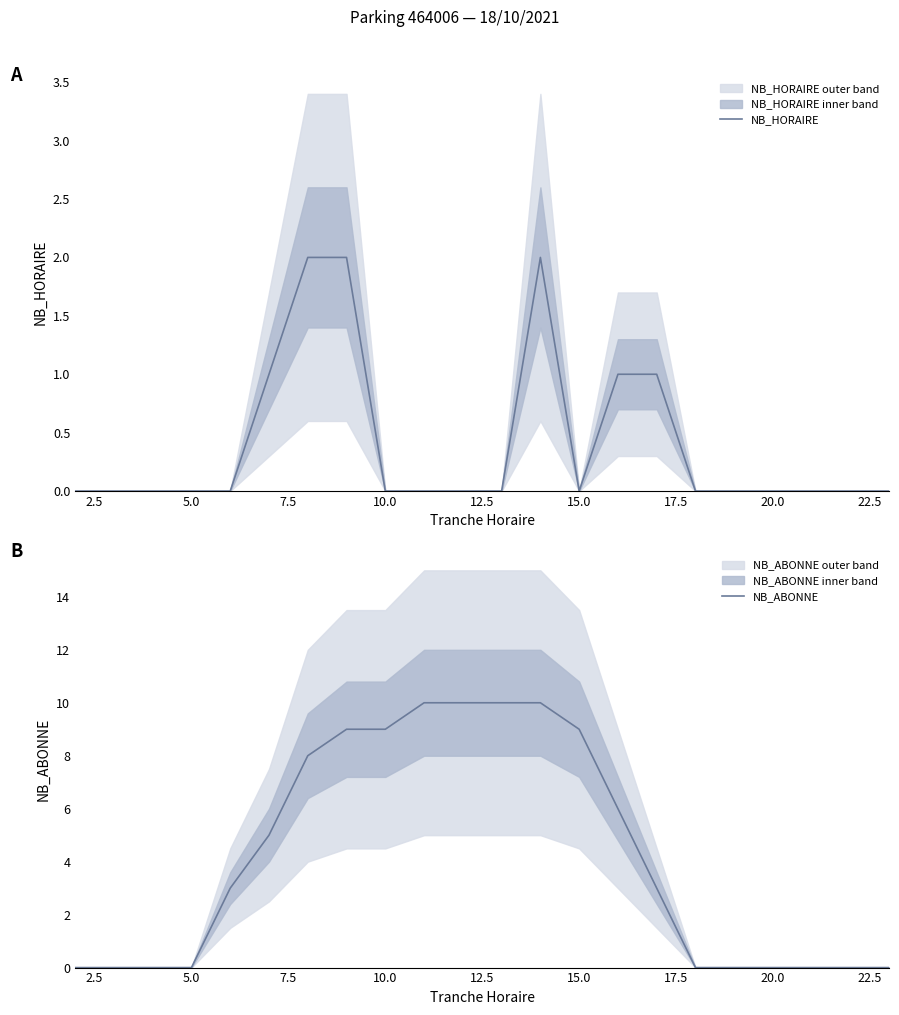

What is the maximum value shown in the chart?

10